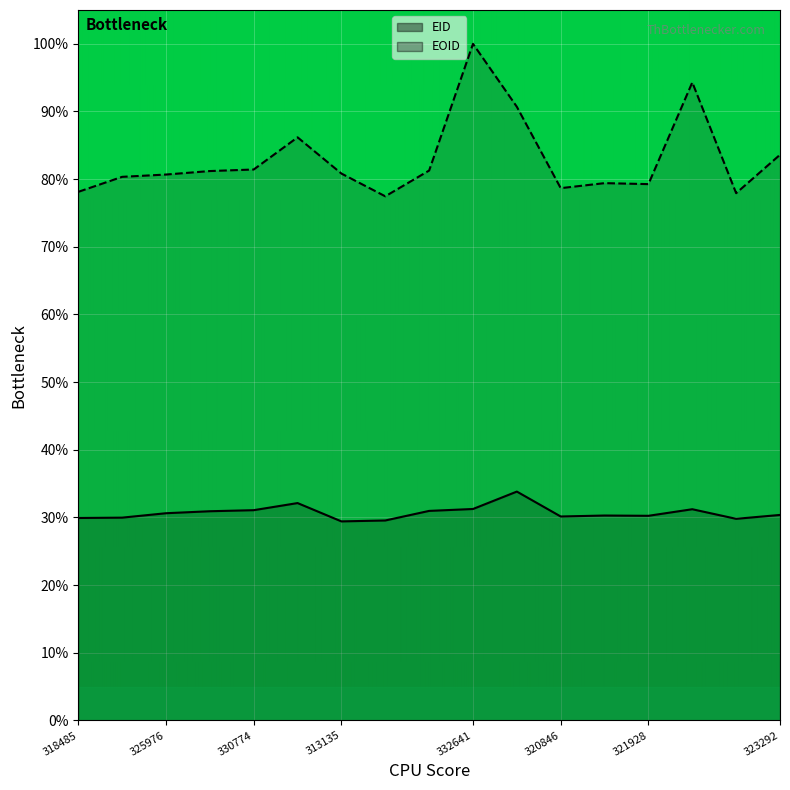

At which category does EID reach its first local valley?

313135